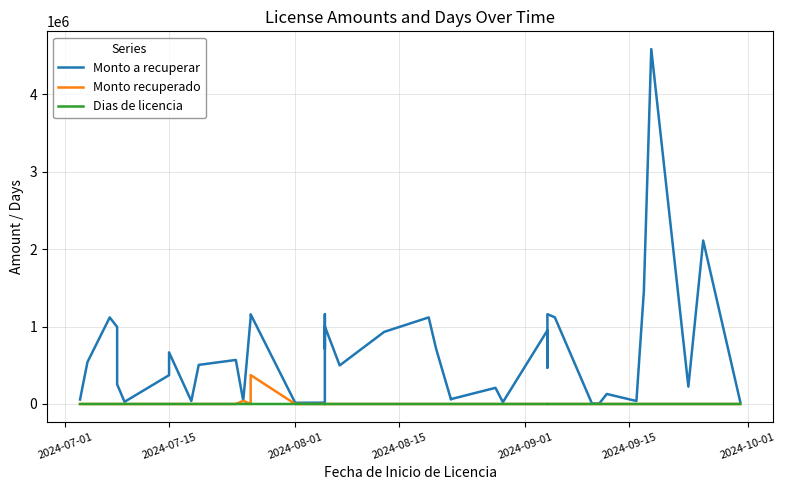

How many data points in Monto a recuperar are less than 505108?

20